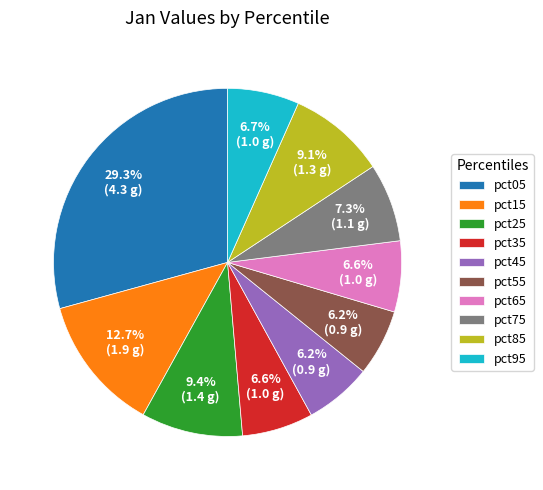

What portion of the pie excludes pct85?

90.9%